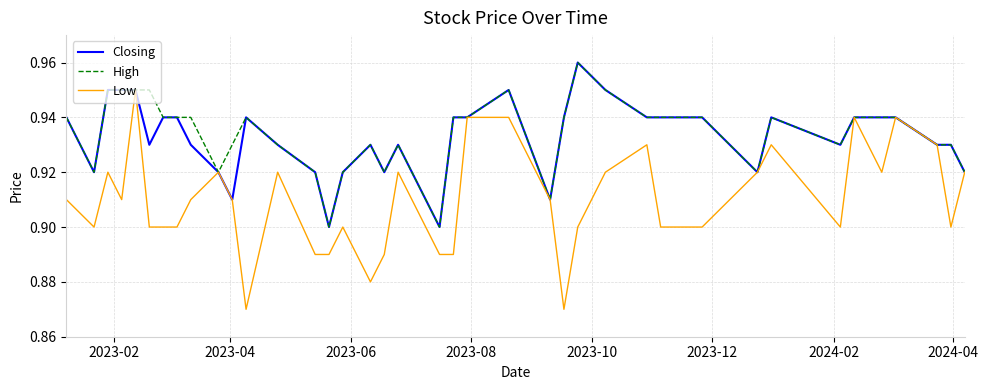

Which series has the largest total across all categories?

High